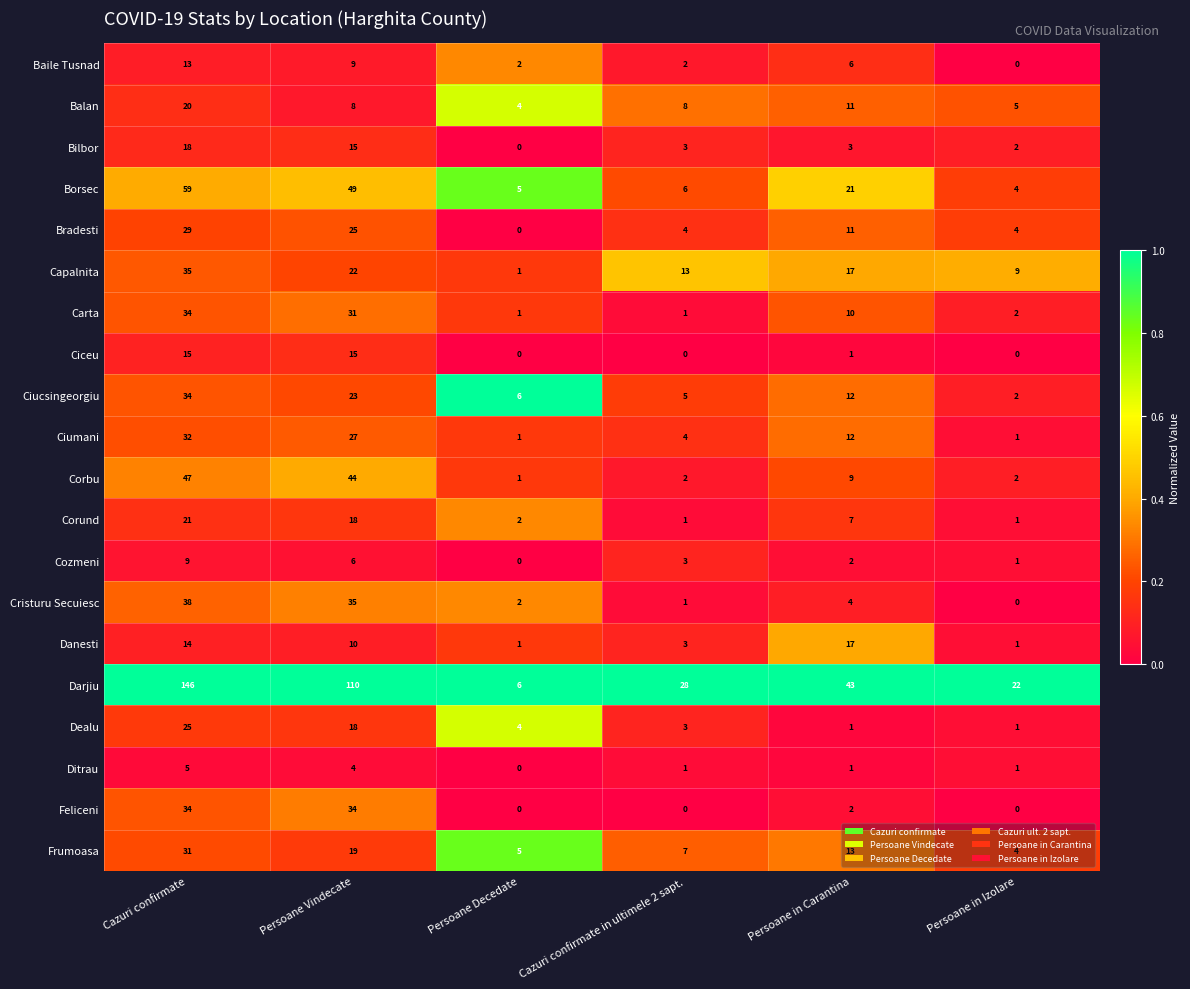

Where is Ciceu nearest to the value 7?

Persoane in Carantina